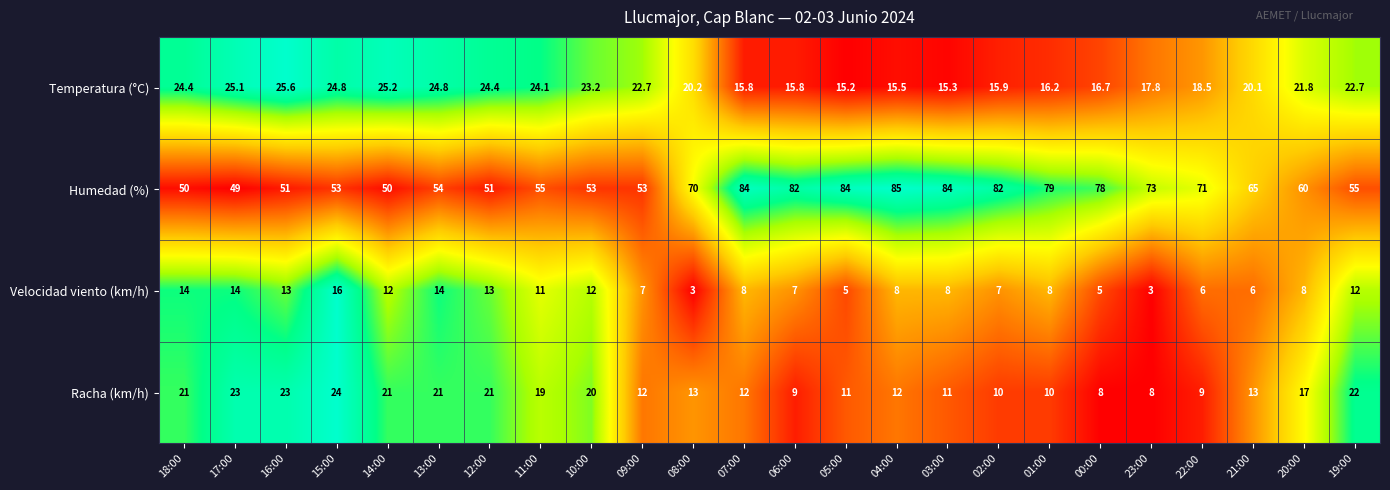

The value of Racha (km/h) at 12:00 is 21.0. True or false?

True